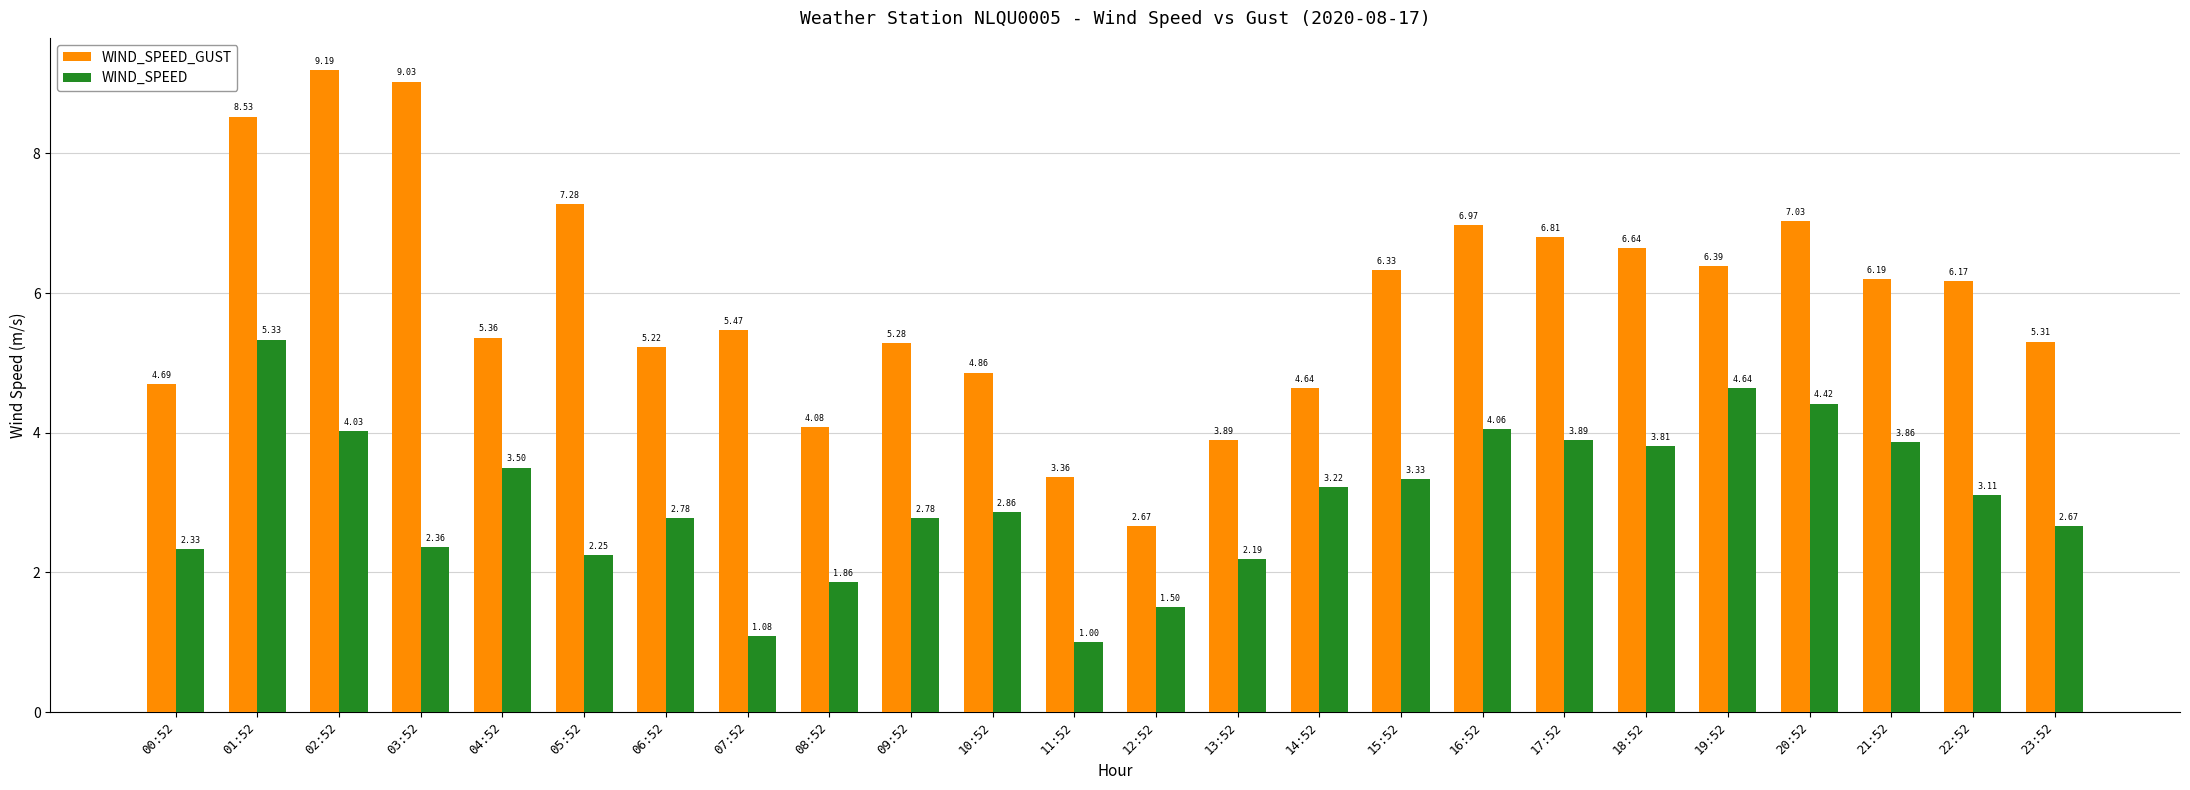

What are all the series names shown in the legend?

WIND_SPEED_GUST, WIND_SPEED